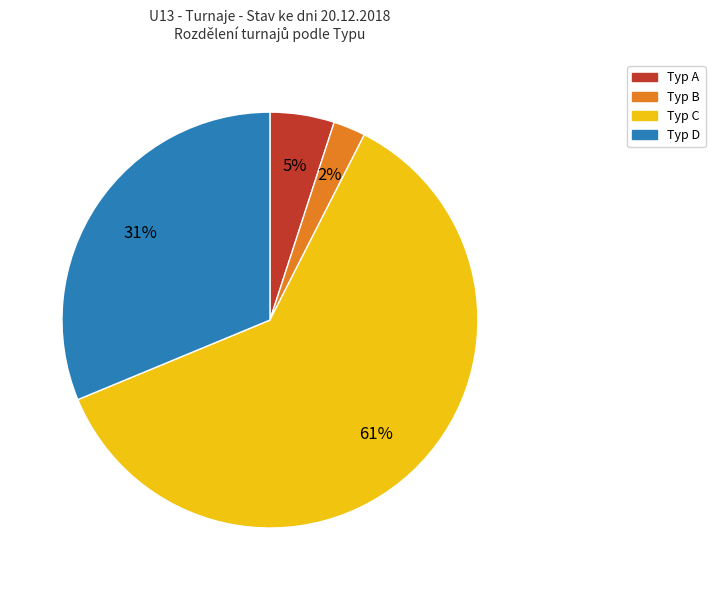

To the nearest percent, what is the average slice percentage?

25%